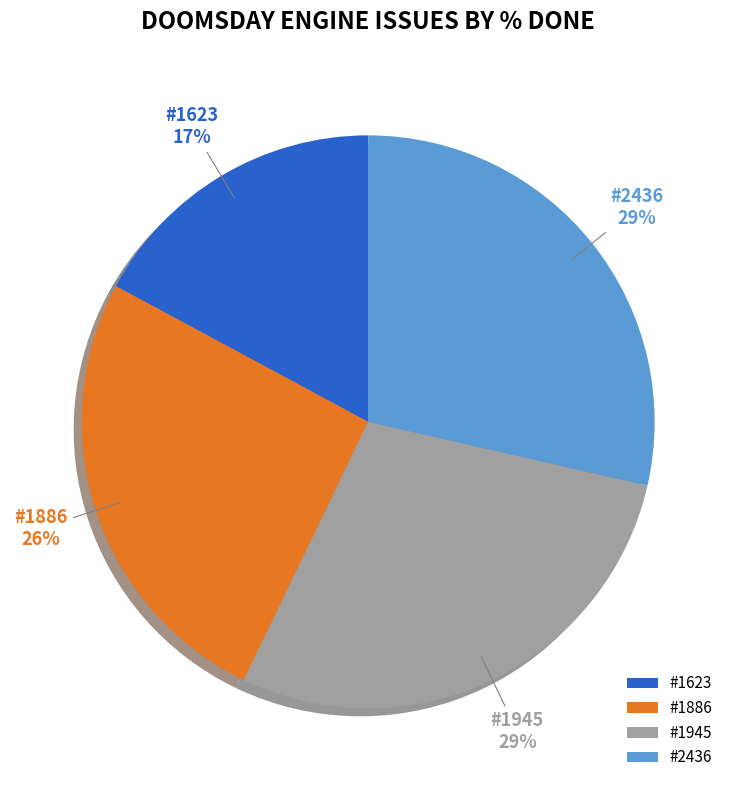

Is the sum of #1945 and #1623 greater than half?

No